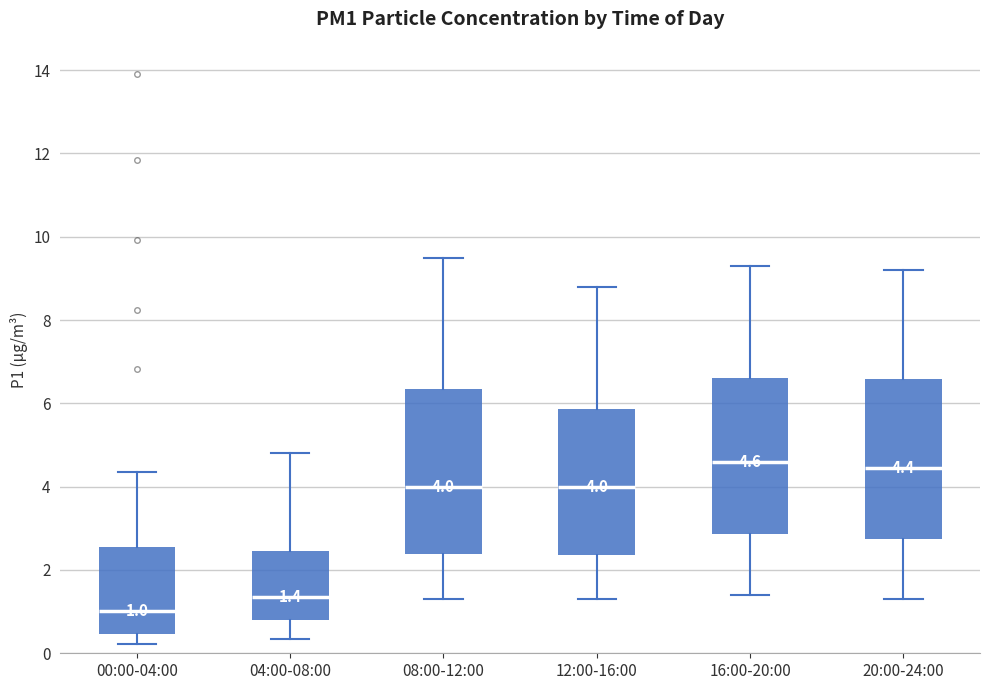

Which box has the lowest median line?

00:00-04:00